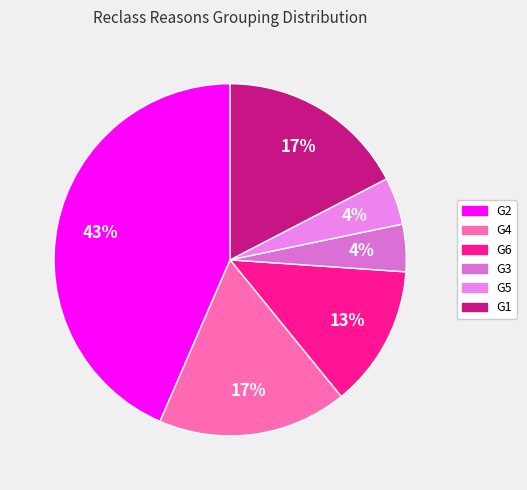

What is the change in value from G2 to G3?

-9